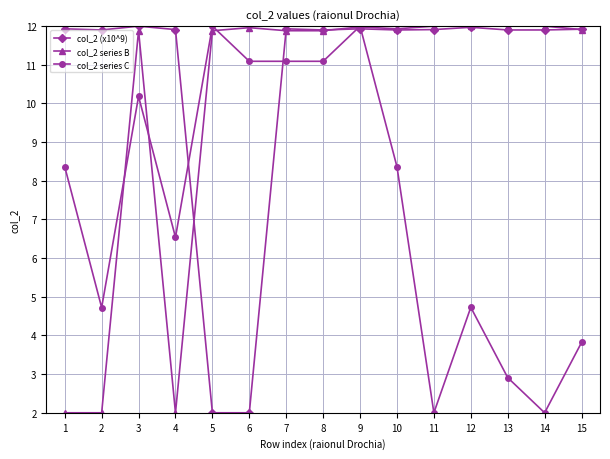

True or false: col_2 (x10^9) and col_2 series C cross at least once.

True